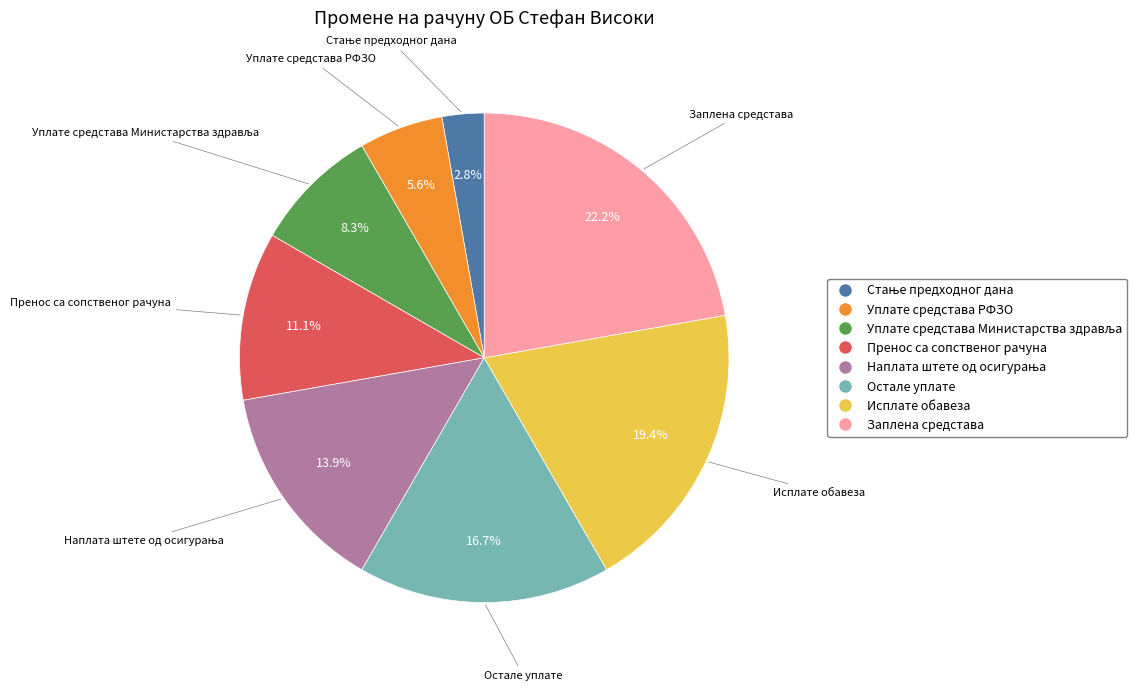

How many slices are in this pie chart?

8